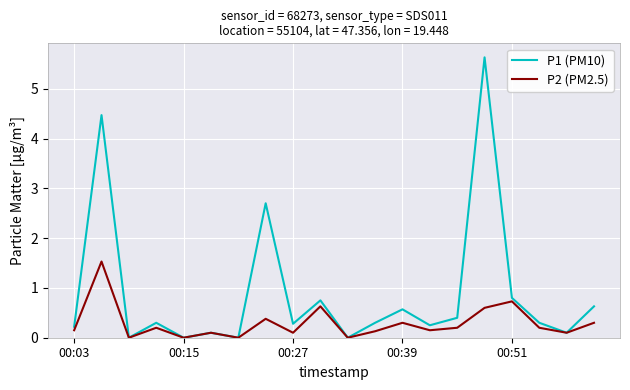

Which series has the widest spread of values?

P1 (PM10)